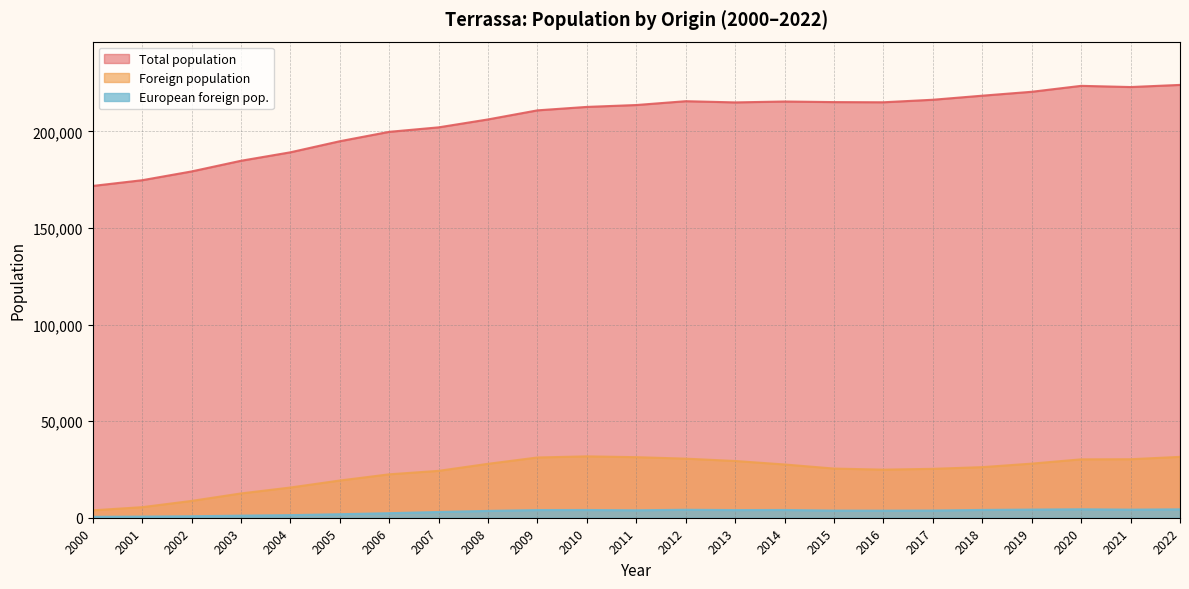

How many values in the Total population series exceed 213697?

11